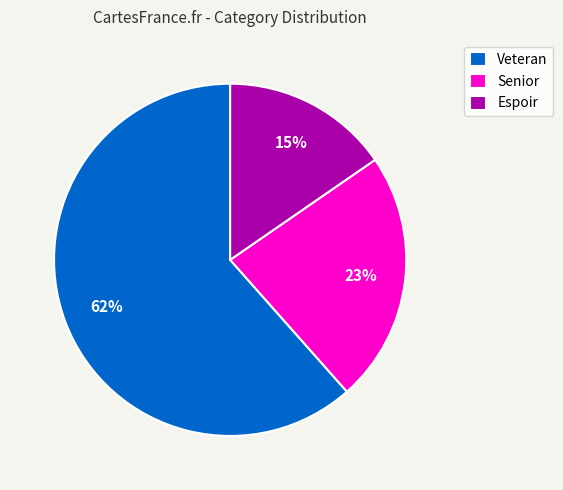

Count the number of slices in the pie.

3